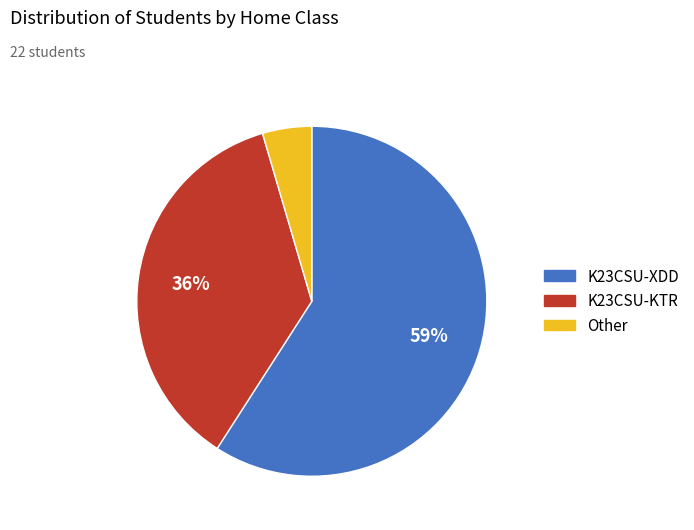

Is it true that K23CSU-KTR is 36% of the pie?

True